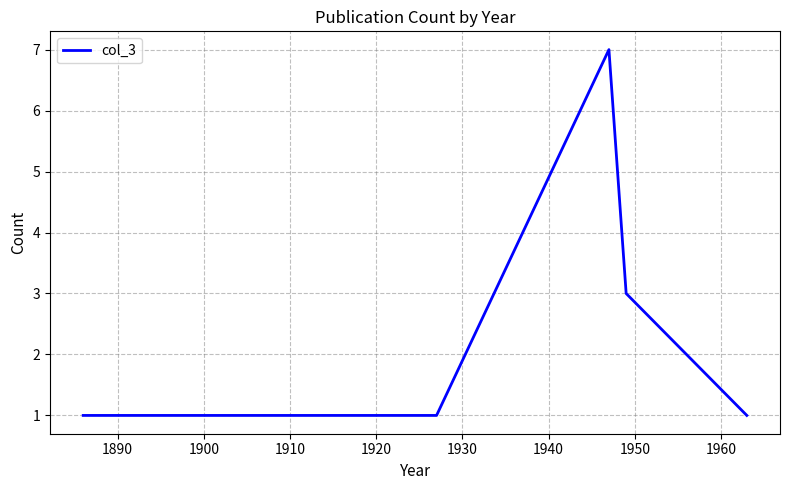

How many values are between 1 and 3?

5